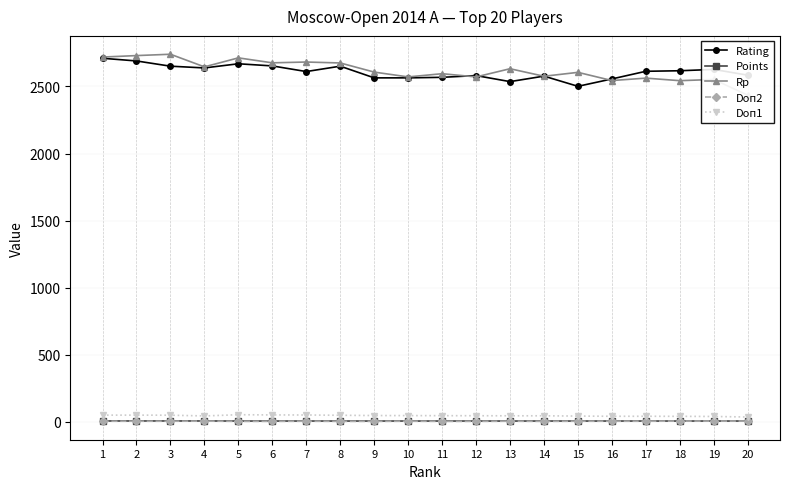

What is the difference between the second highest and minimum values in the Rating series?

189.0